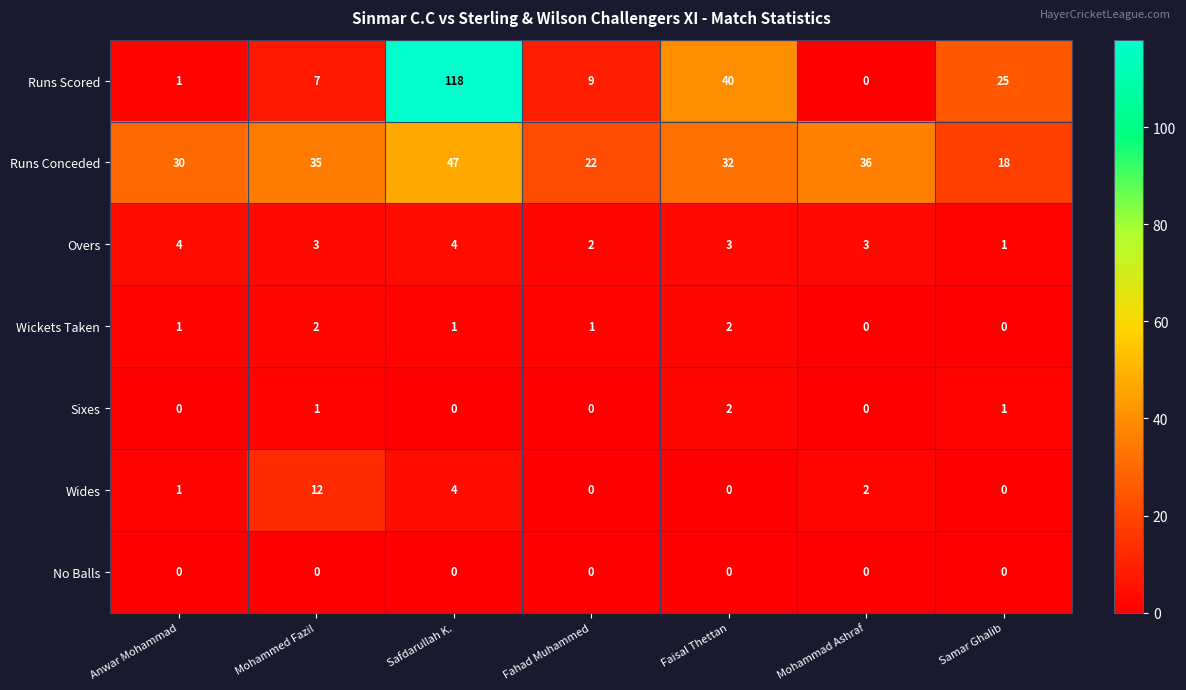

Where is Runs Conceded nearest to the value 32?

Faisal Thettan